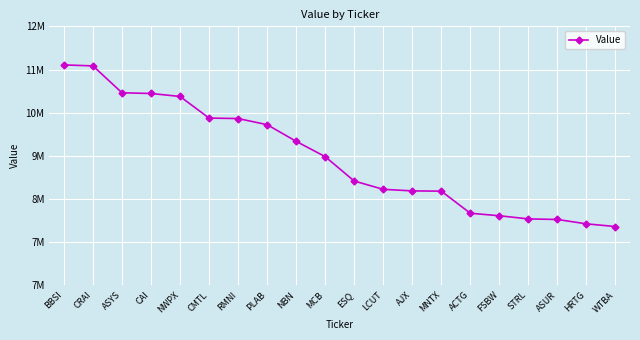

Is this an area chart (filled region under the line)?

No